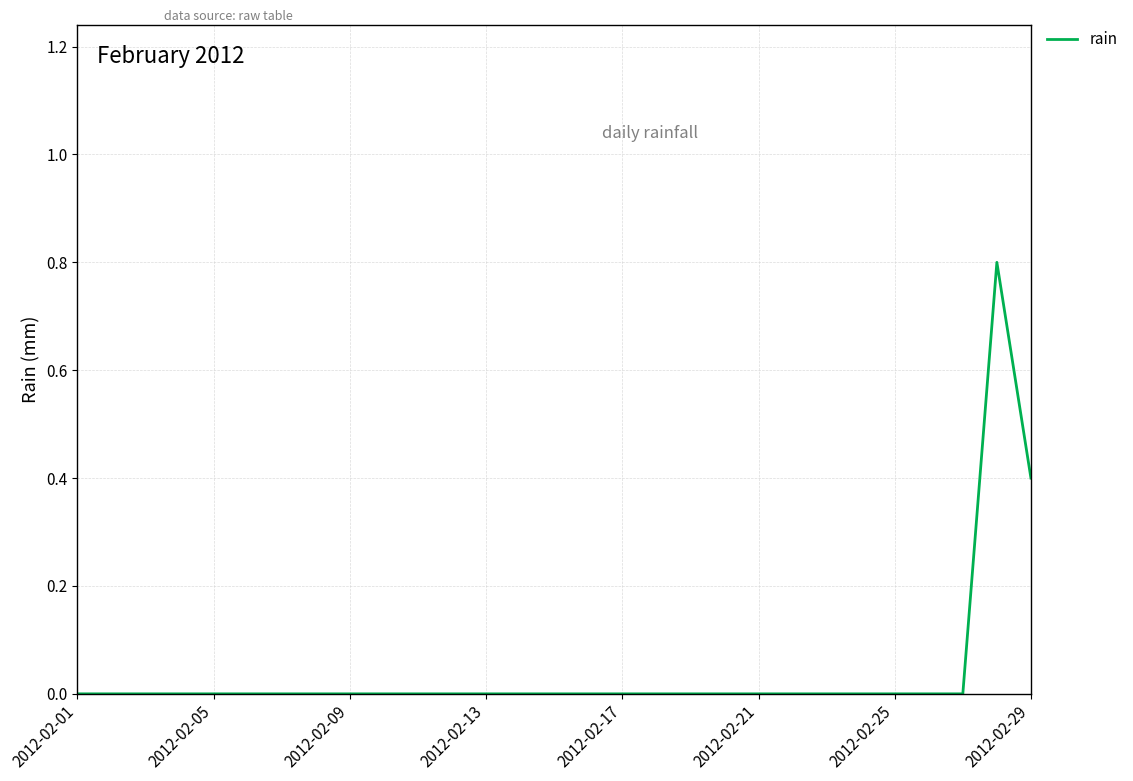

What is the difference between the maximum and minimum values?

0.8